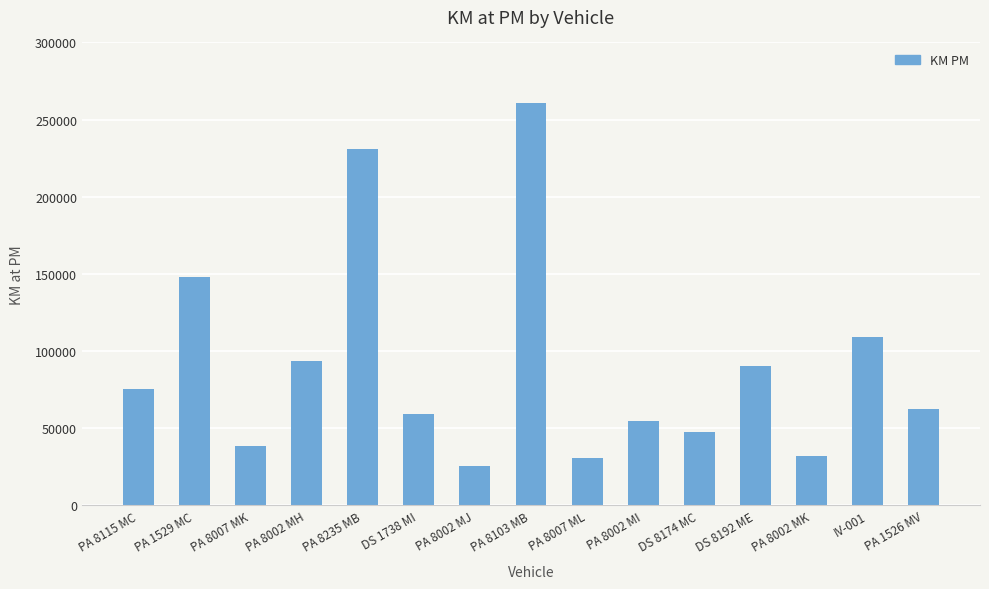

How many categories are shown in the chart?

15